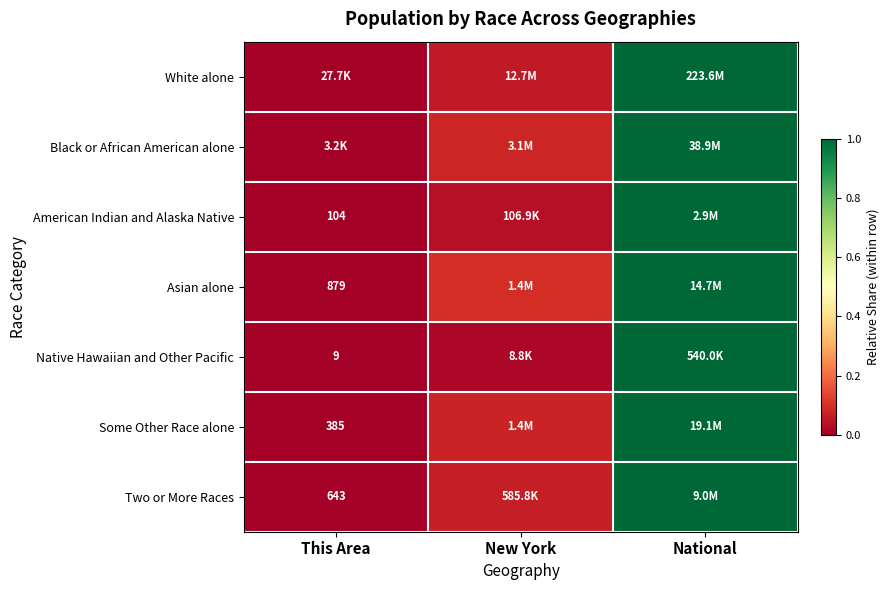

The value of Two or More Races at This Area is 0.0. True or false?

True